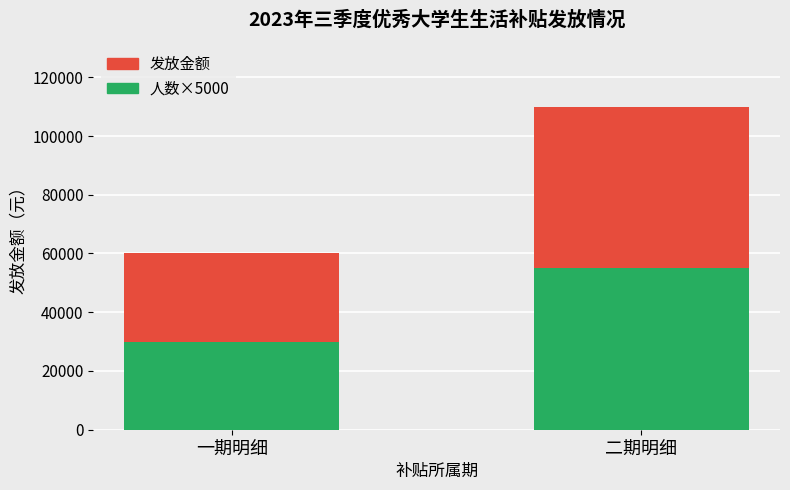

What value does the 发放金额 series have at 一期明细, to the nearest 100?

60000